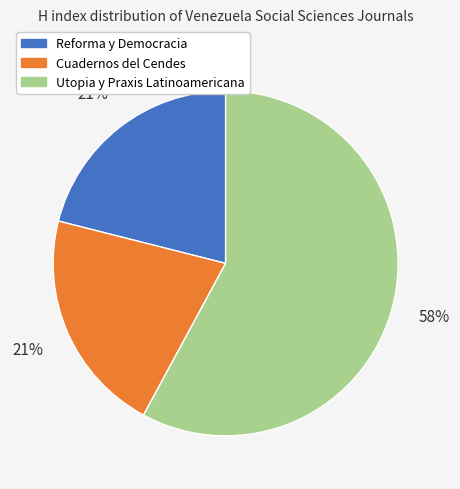

To the nearest percent, what portion does Cuadernos del Cendes represent?

21%